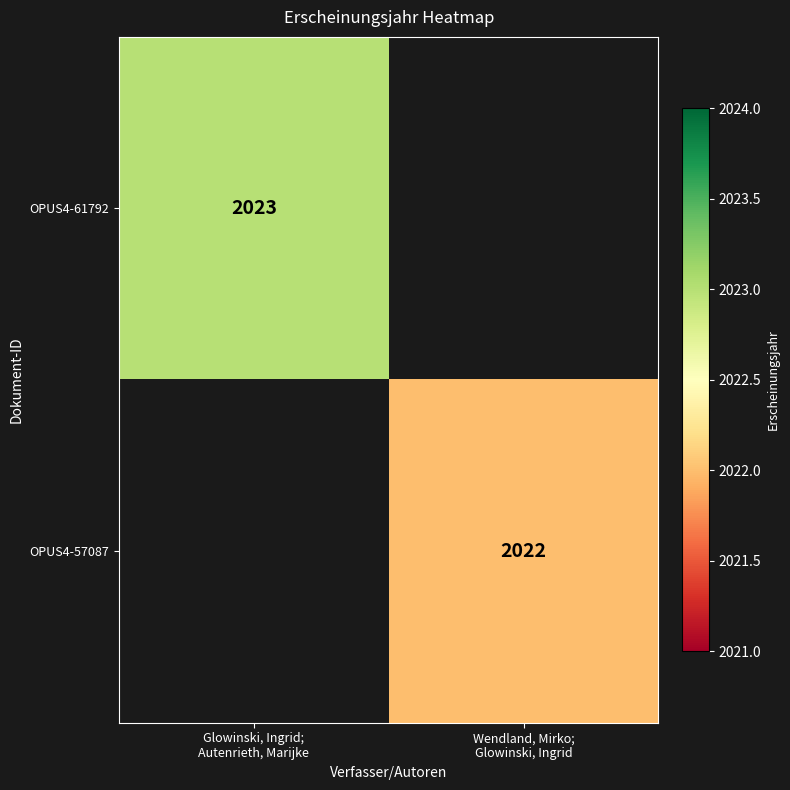

List the series in order of their peak value, highest first.

OPUS4-61792, OPUS4-57087